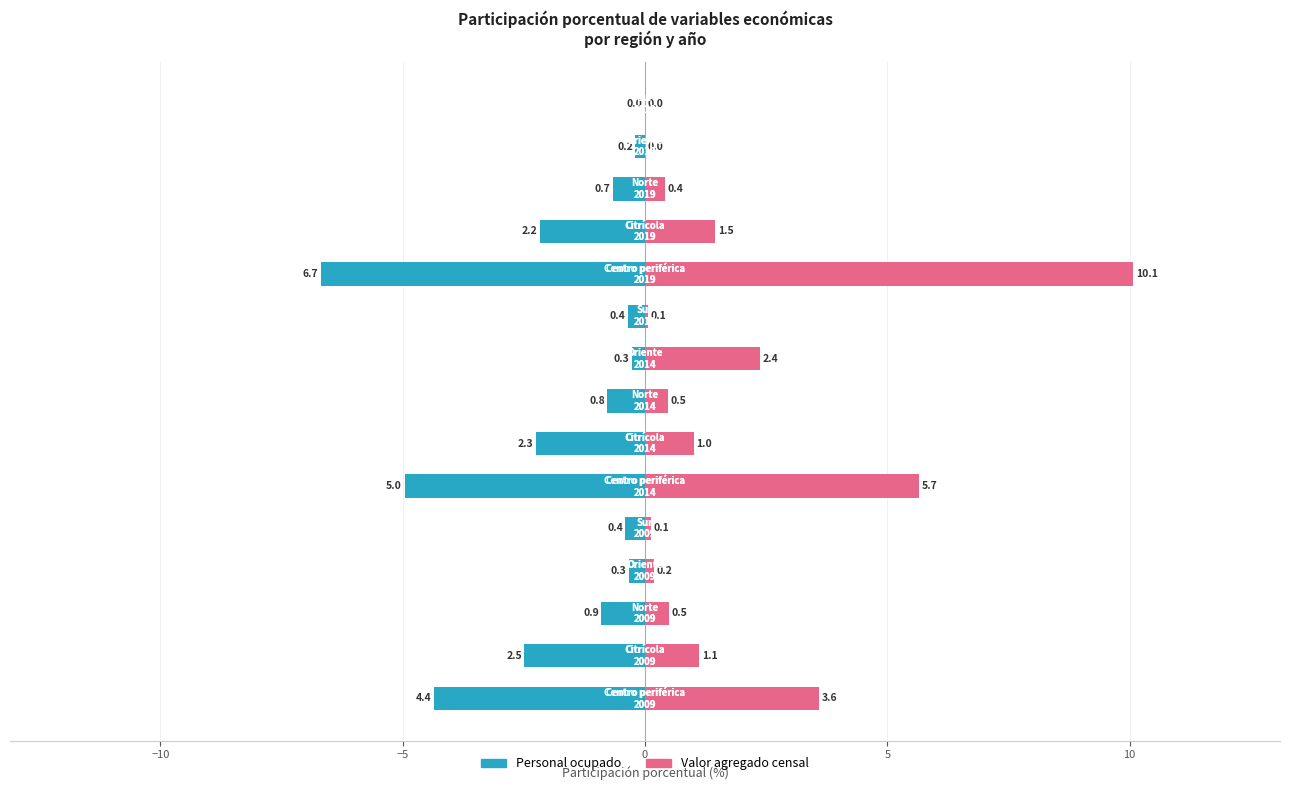

What is the difference between the maximum and second lowest values in the Valor agregado censal series?

10.1